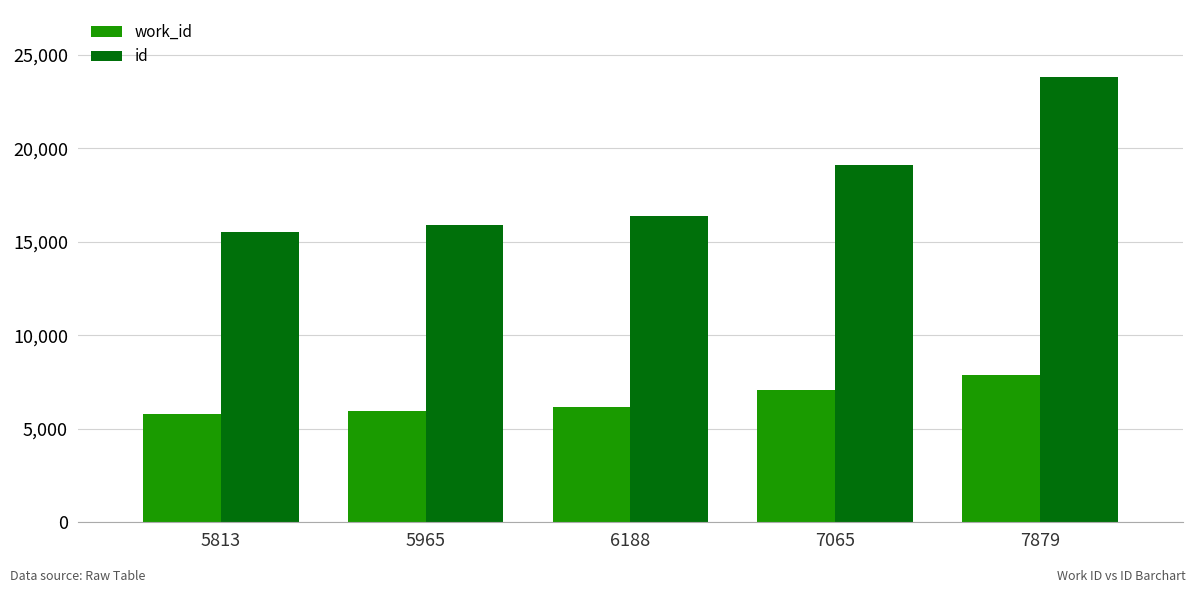

What is the total value across all series at 7879?

31710